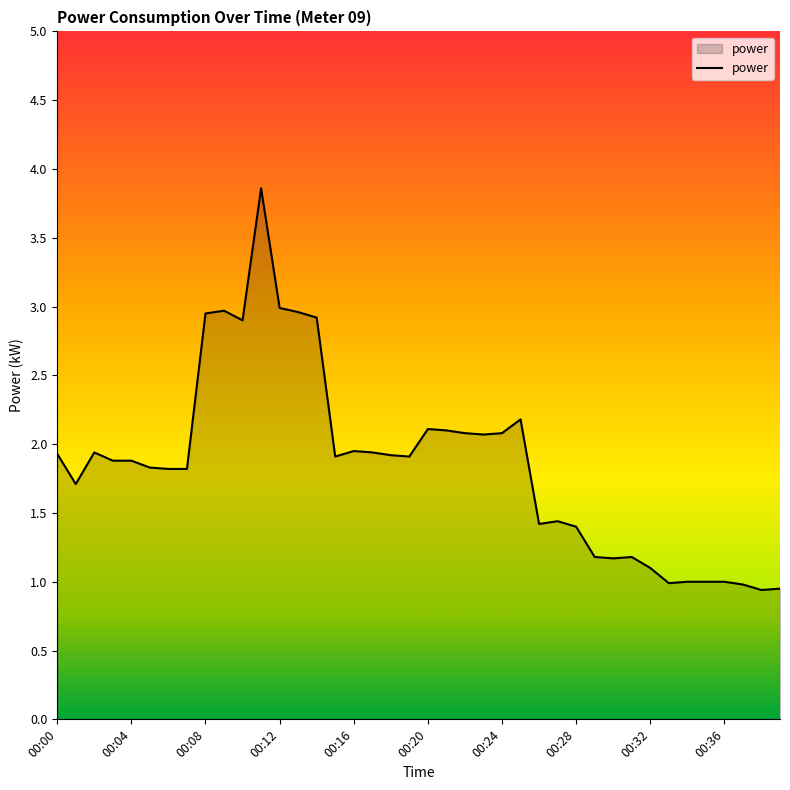

What is the difference between the maximum and minimum values?

2.9